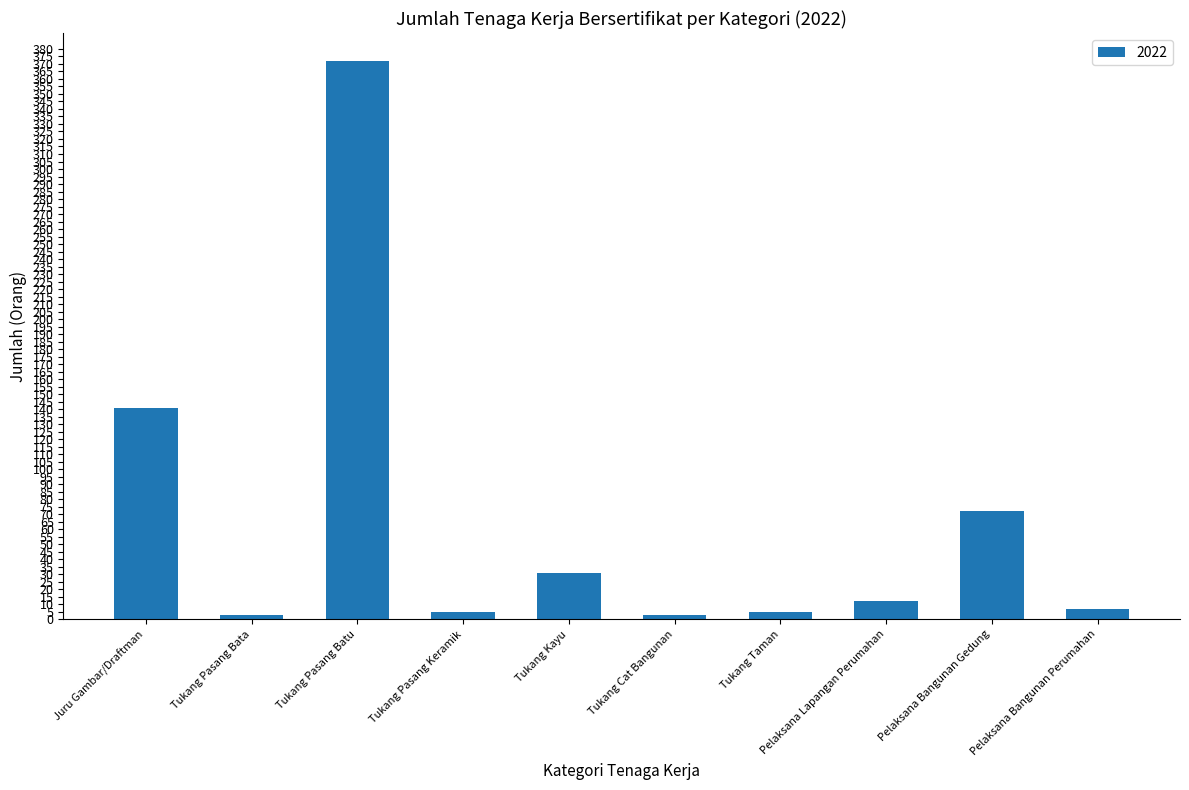

What position from the left is Pelaksana Lapangan Perumahan?

8